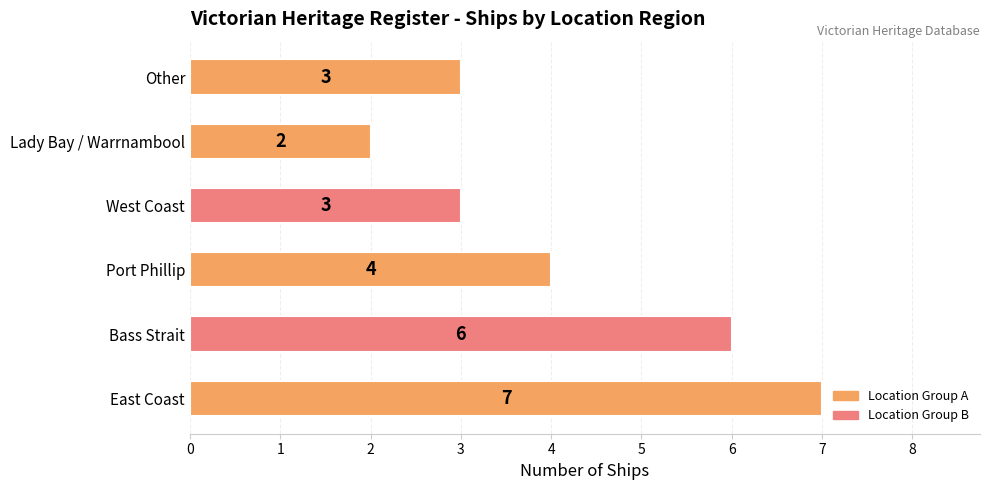

Is it true that the value at East Coast is 4?

False